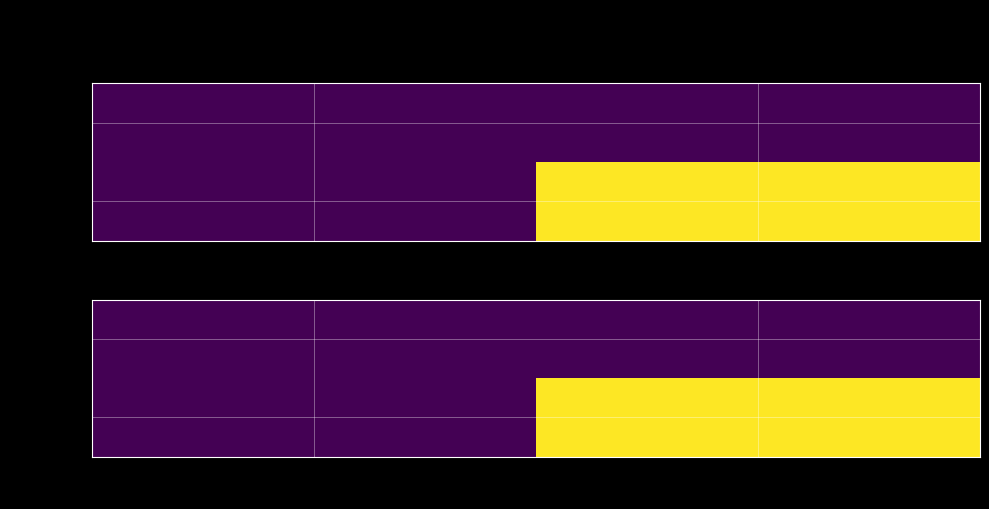

What is the difference between the highest and lowest values at 1?

9